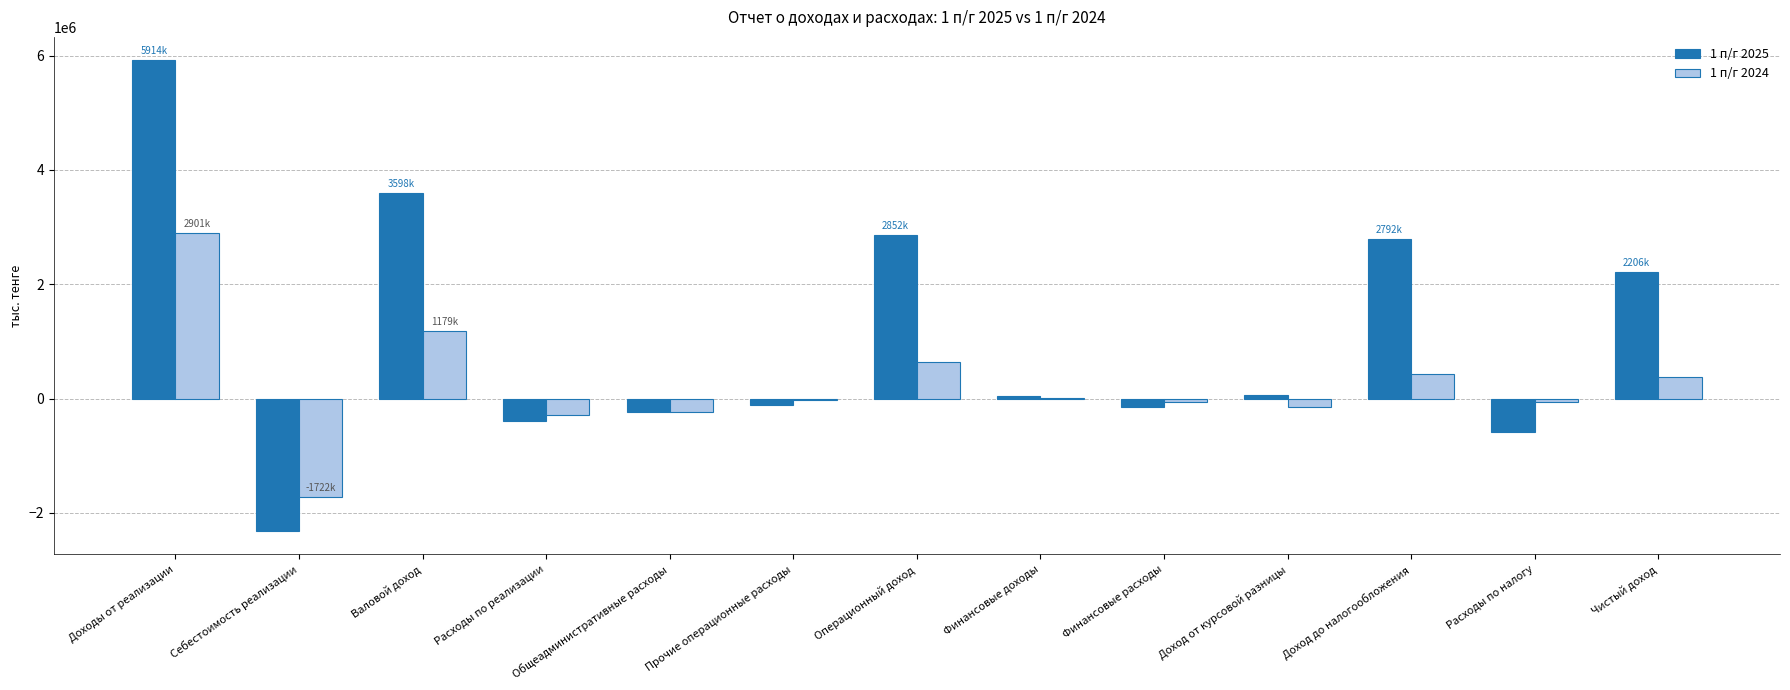

What is the greatest value displayed?

5914373